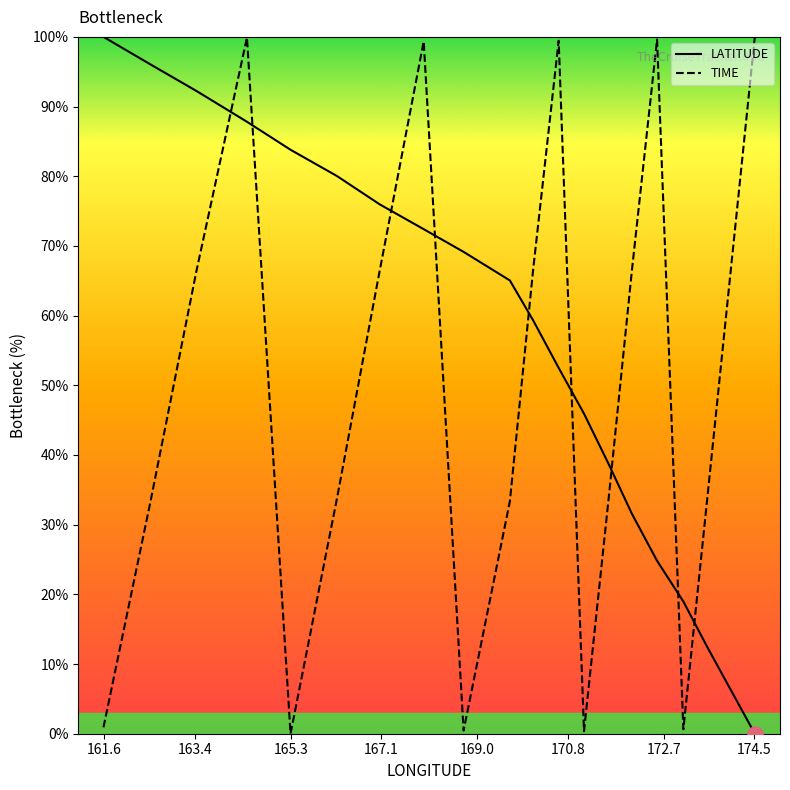

What are all the series names shown in the legend?

LATITUDE, TIME